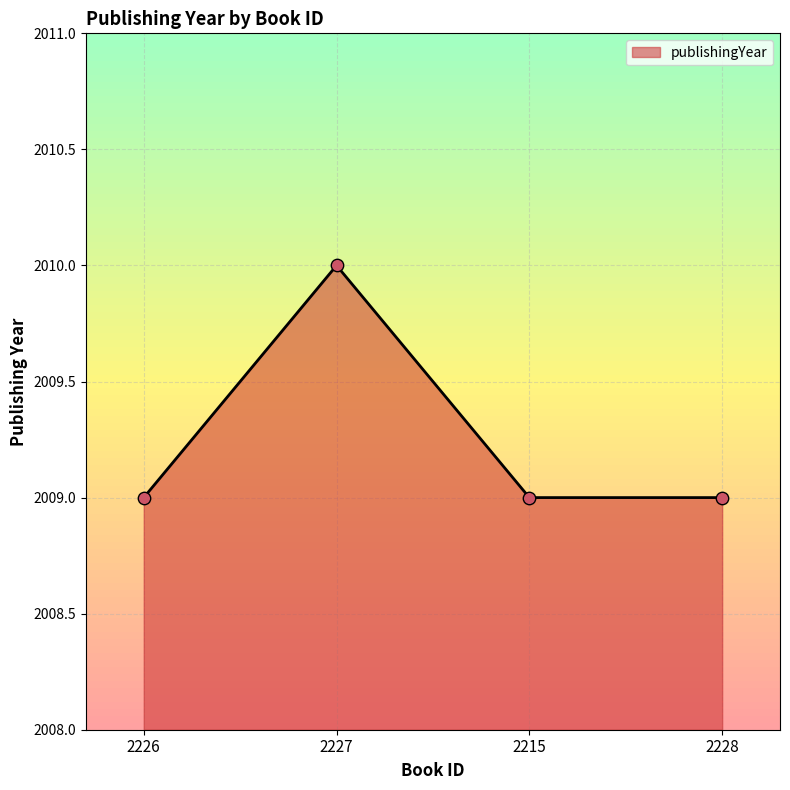

Between 2226 and 2227, which is larger?

2227